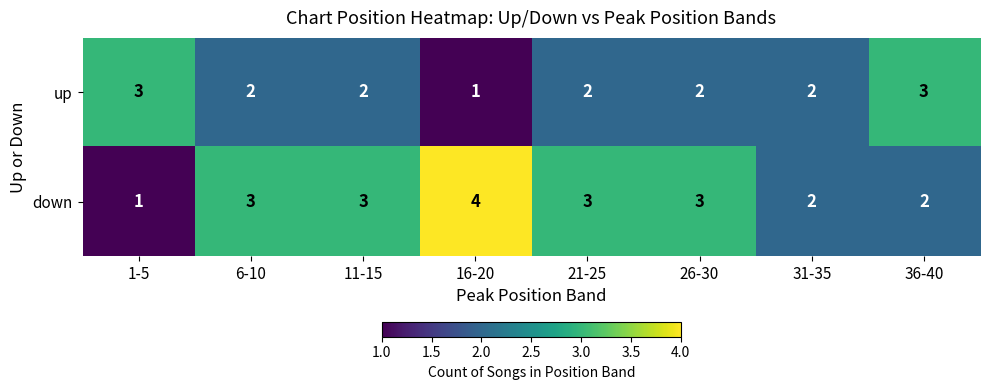

How many categories are shown in the chart?

8